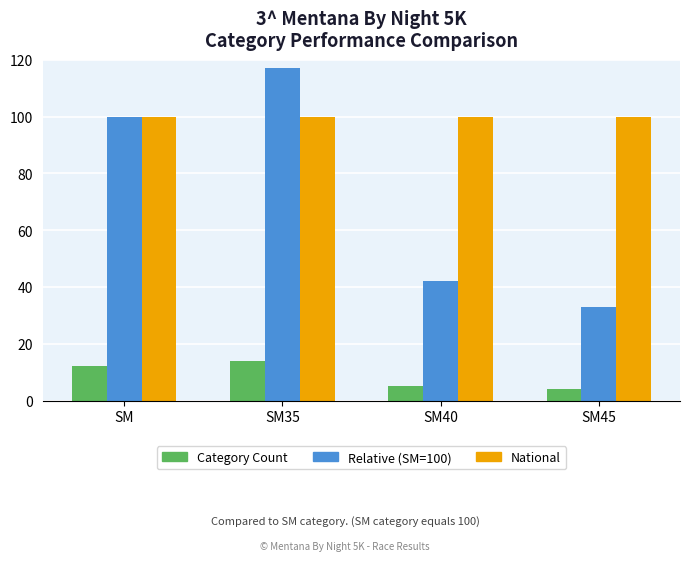

Is the value of National at SM greater than the value of Relative (SM=100) at SM35?

No